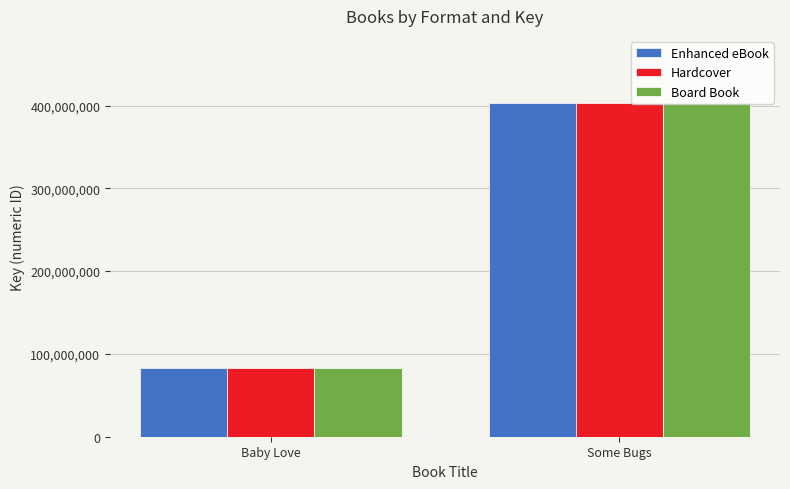

Read the Board Book value at Baby Love, to the nearest 50.

82930700